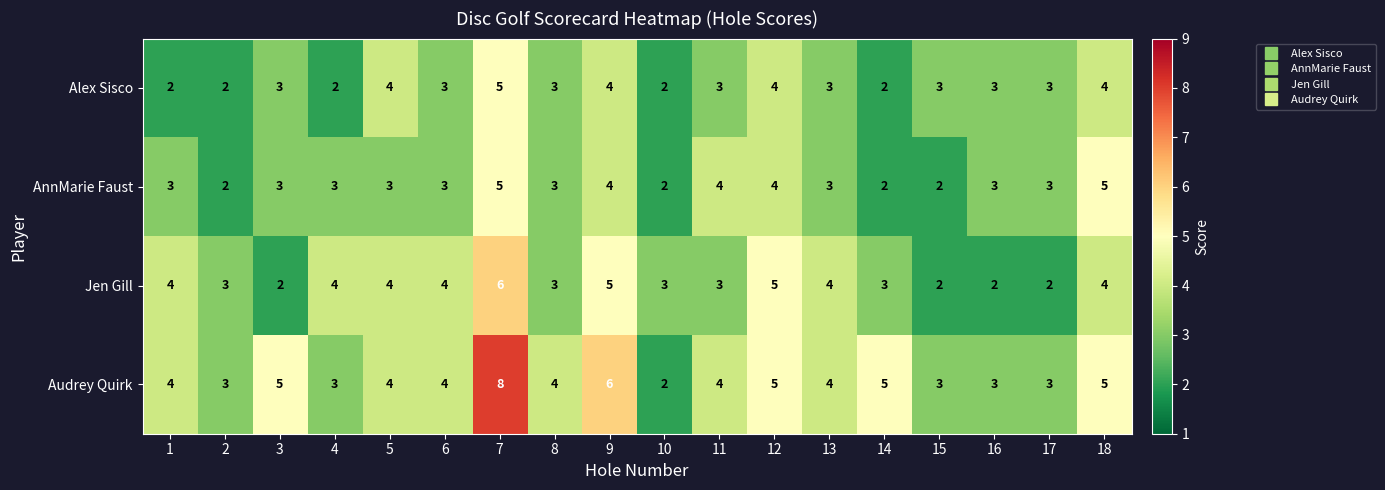

Which series changed the most between 2 and 18?

AnnMarie Faust